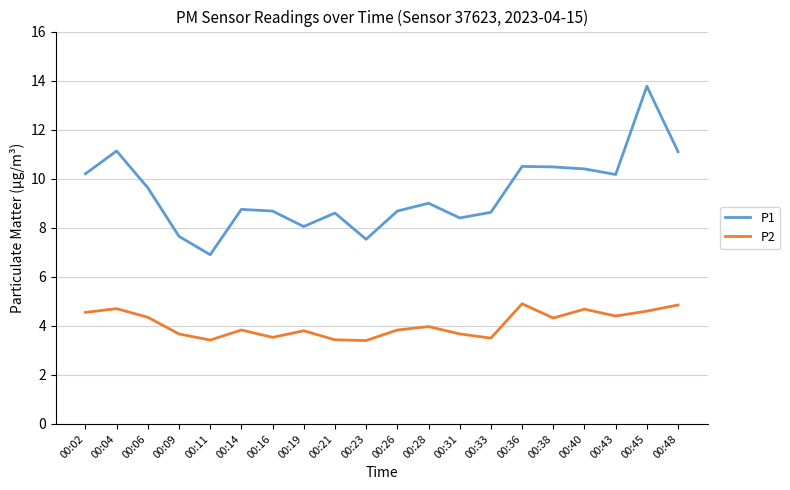

Is the value of P1 at 00:21 greater than the value of P2 at 00:26?

Yes